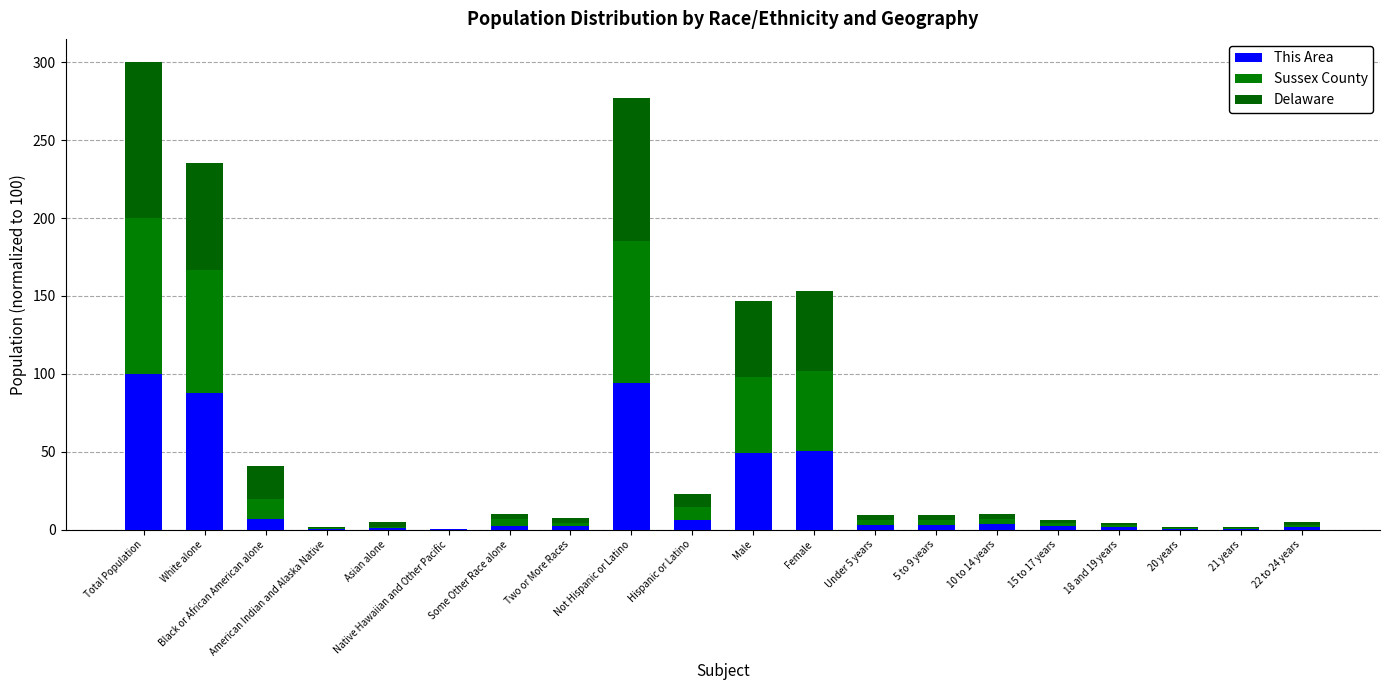

What is the sum of the Sussex County values at Hispanic or Latino and 10 to 14 years?

11.3